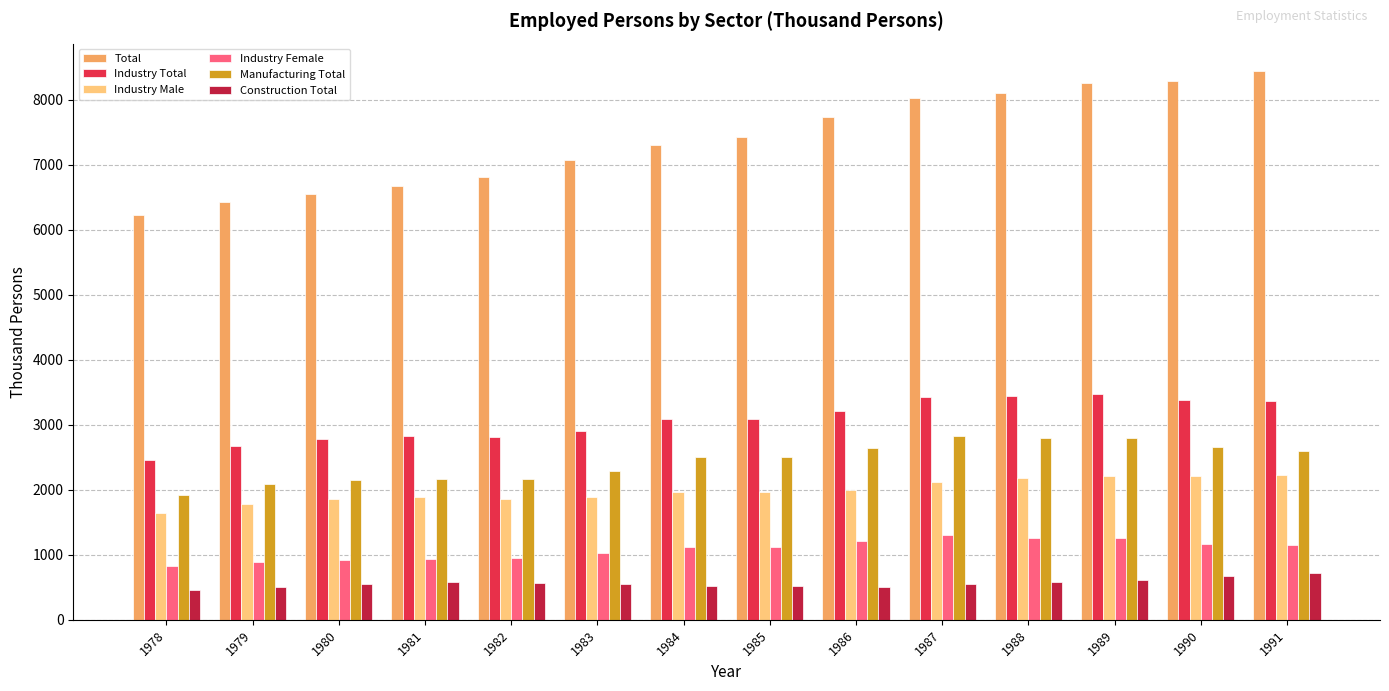

What is the value of the Manufacturing Total bar at the 5th from the left?

2168